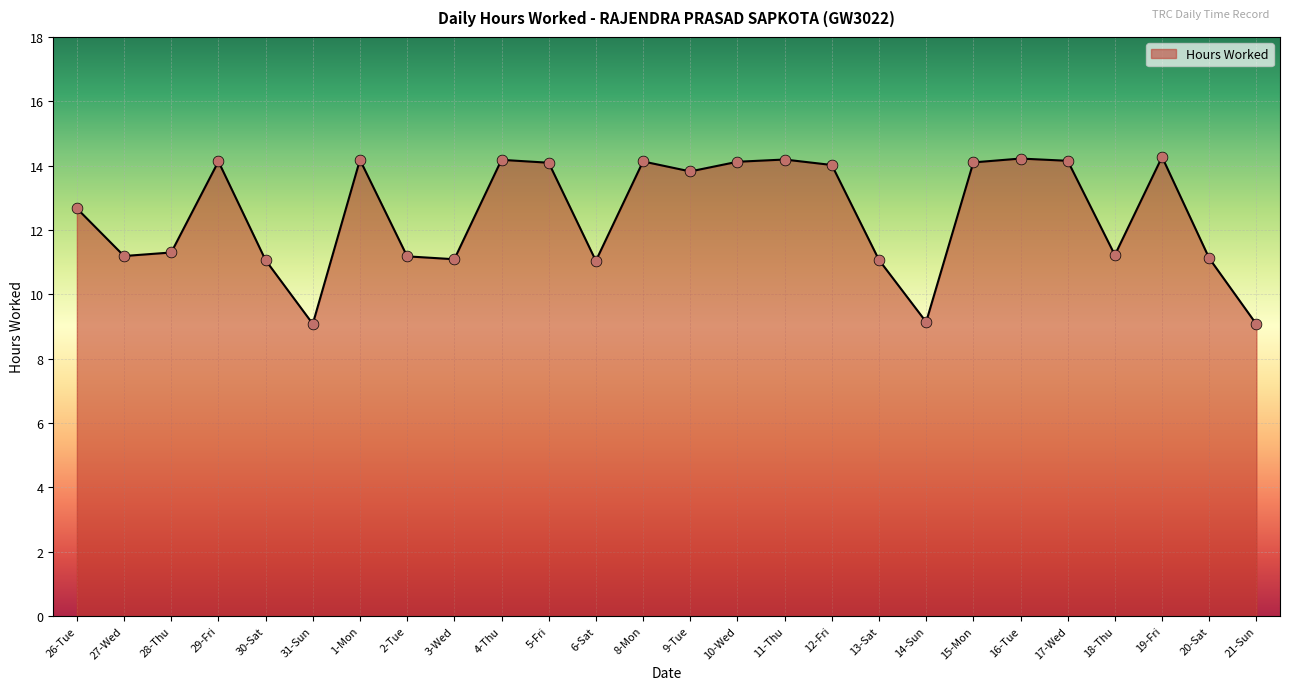

Approximately how many times larger is the value at 15-Mon compared to 1-Mon?

1.0